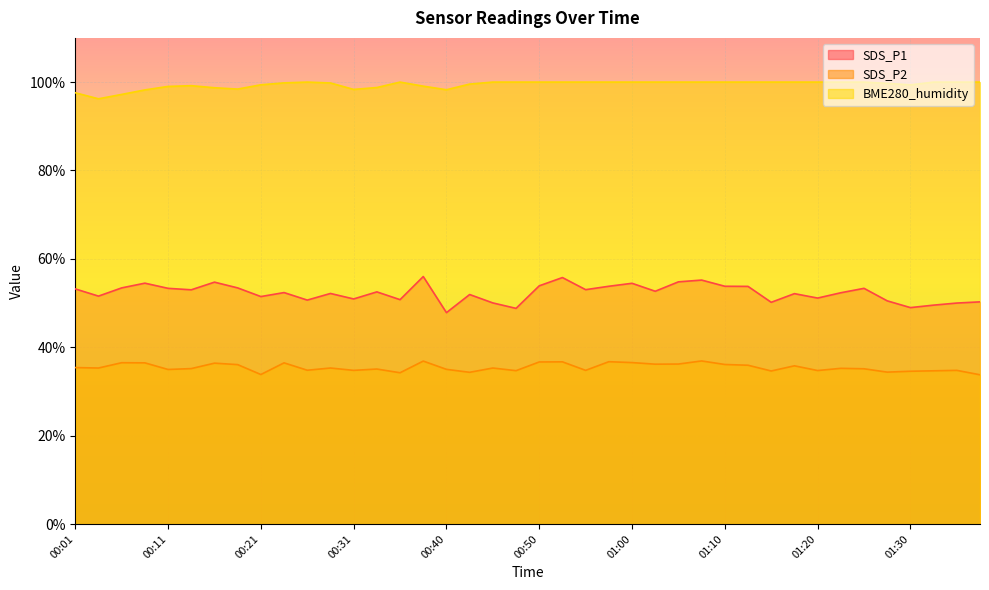

How many interior local valleys does the SDS_P1 series have?

13